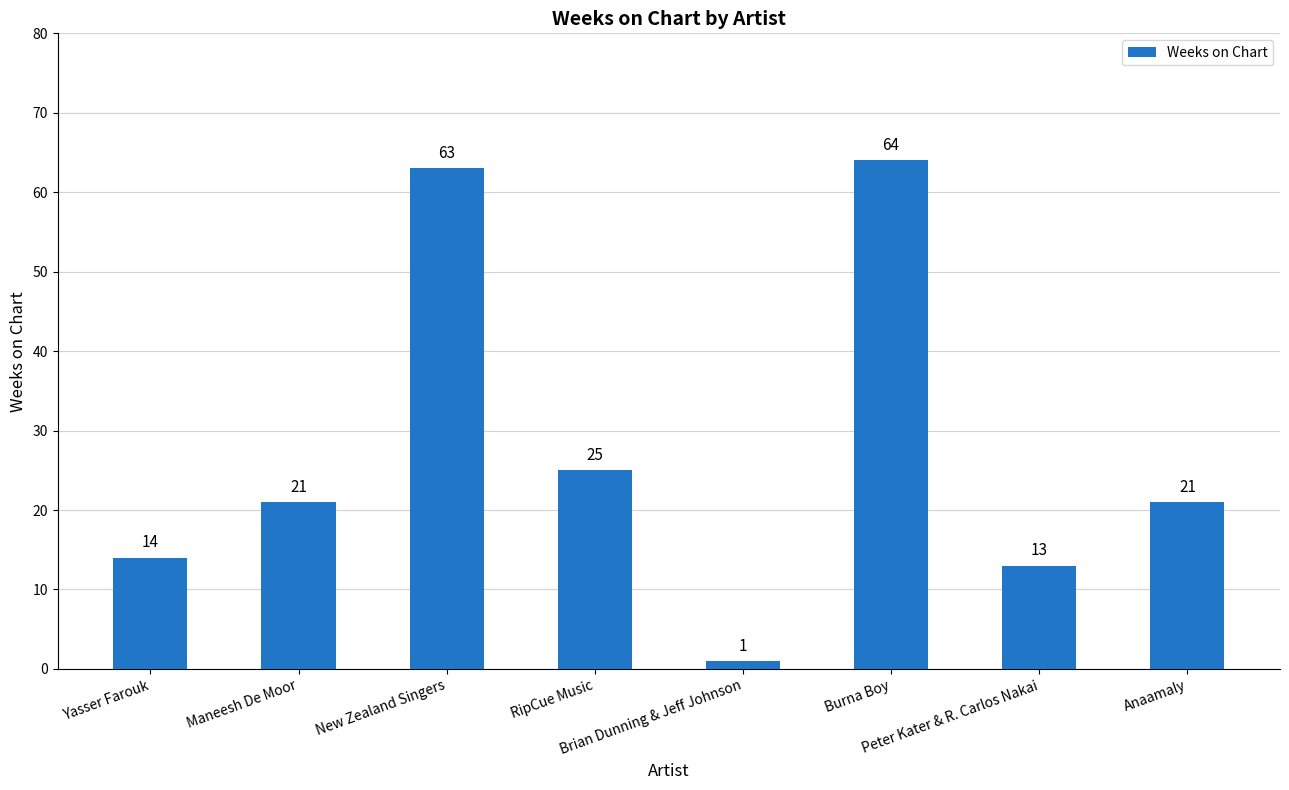

What is the difference between the second highest and second lowest values?

50